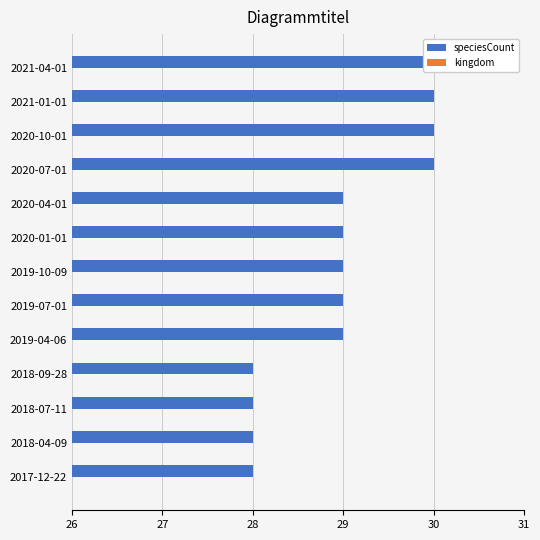

Reading left to right, list all the values displayed in this chart.

speciesCount: 28.0	28.0	28.0	28.0	29.0	29.0	29.0	29.0	29.0	30.0	30.0	30.0	30.0
kingdom: 0.3	0.3	0.3	0.3	0.3	0.3	0.3	0.3	0.3	0.3	0.3	0.3	0.3